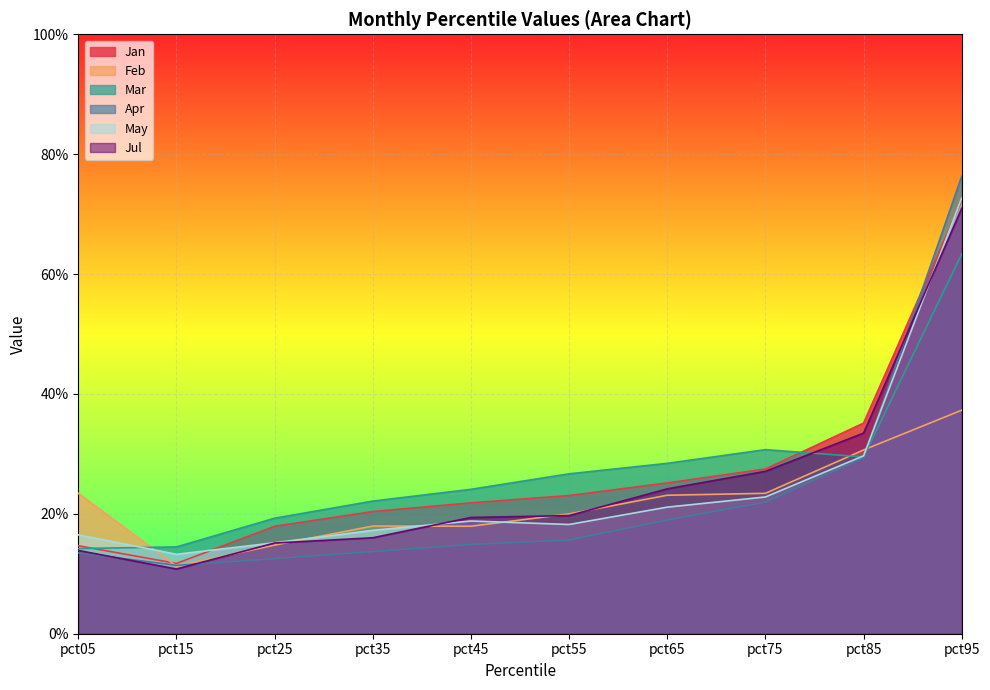

What is the sum of all Apr values?

2.3